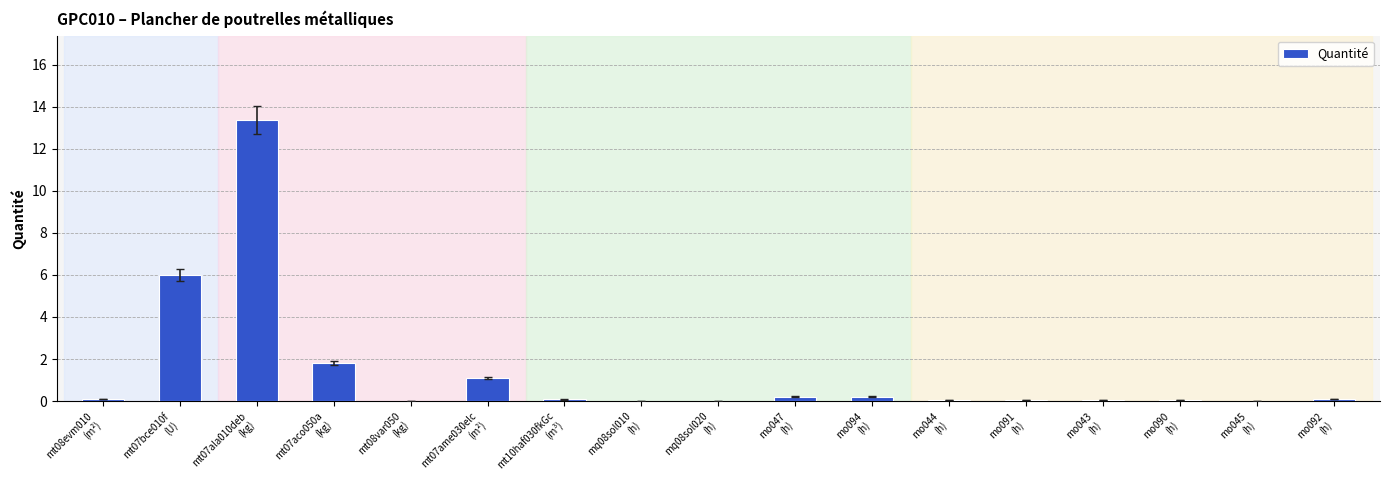

What is the greatest value displayed?

13.4